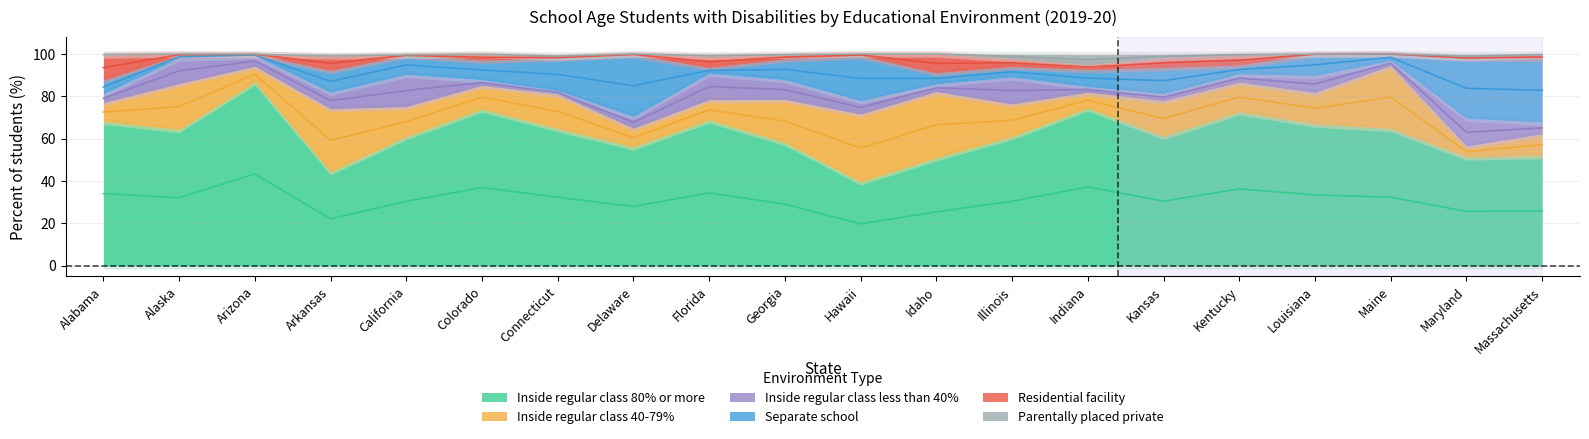

Which series has the largest range (max minus min)?

Inside regular class 80% or more